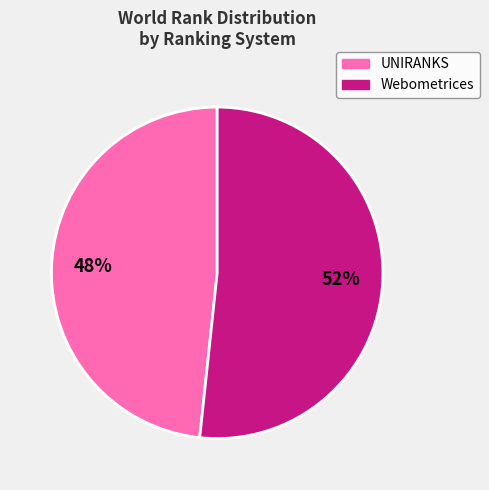

Is there any slice that represents more than half of the pie?

Yes